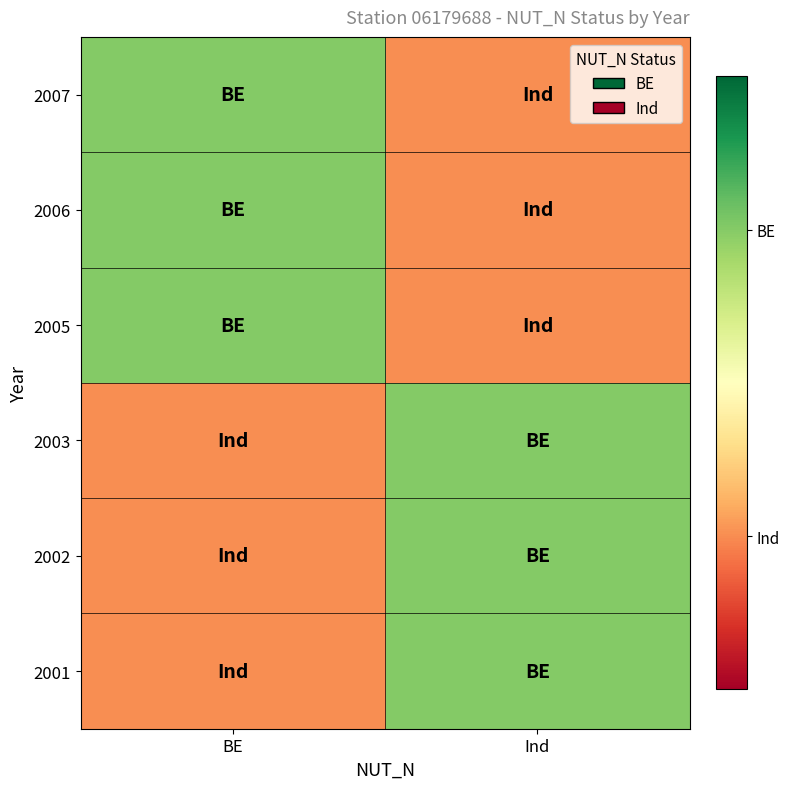

At how many categories does at least one series exceed 0?

2